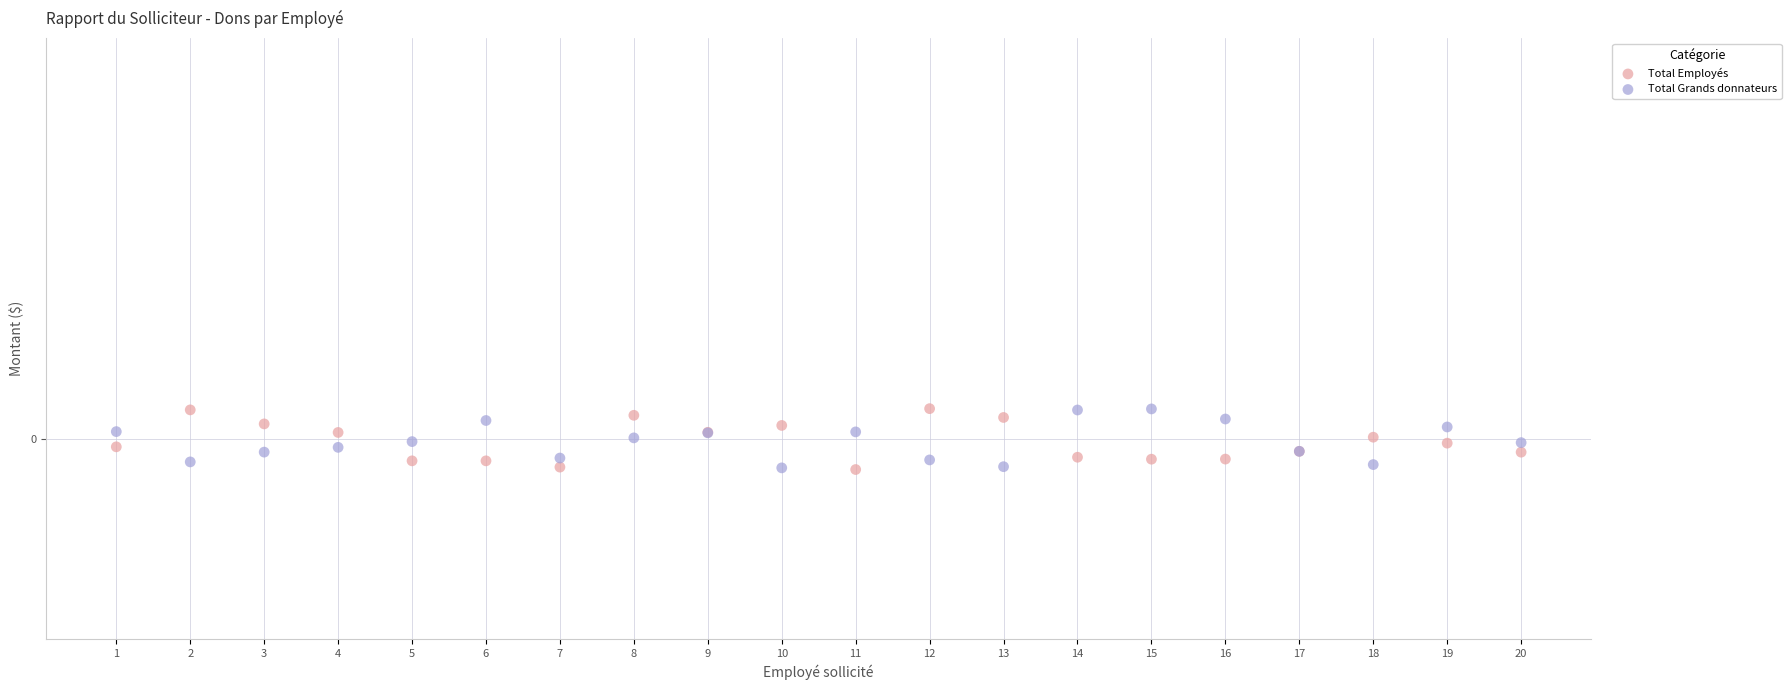

What are all the series names shown in the legend?

Total Employés, Total Grands donnateurs